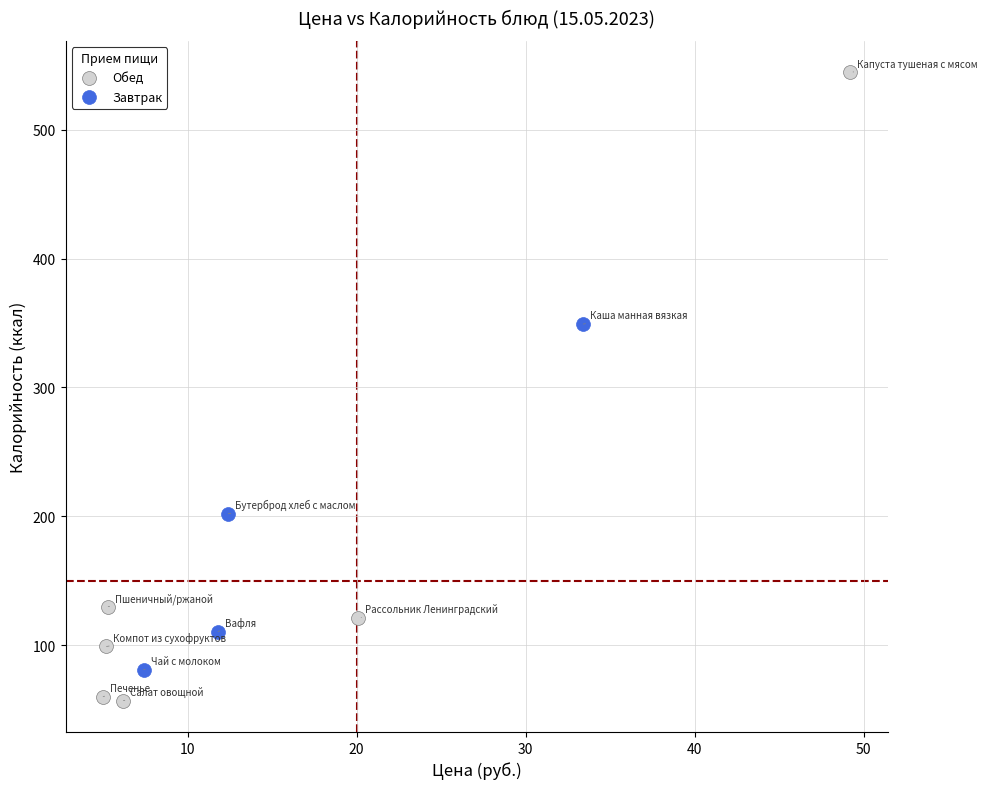

Which series contains the highest Y value?

Обед